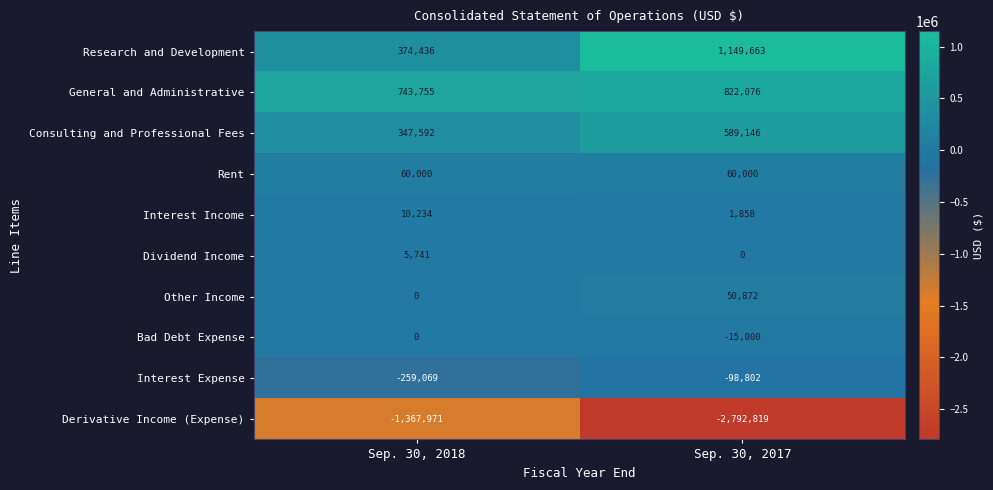

Which series has the largest total across all categories?

General and Administrative